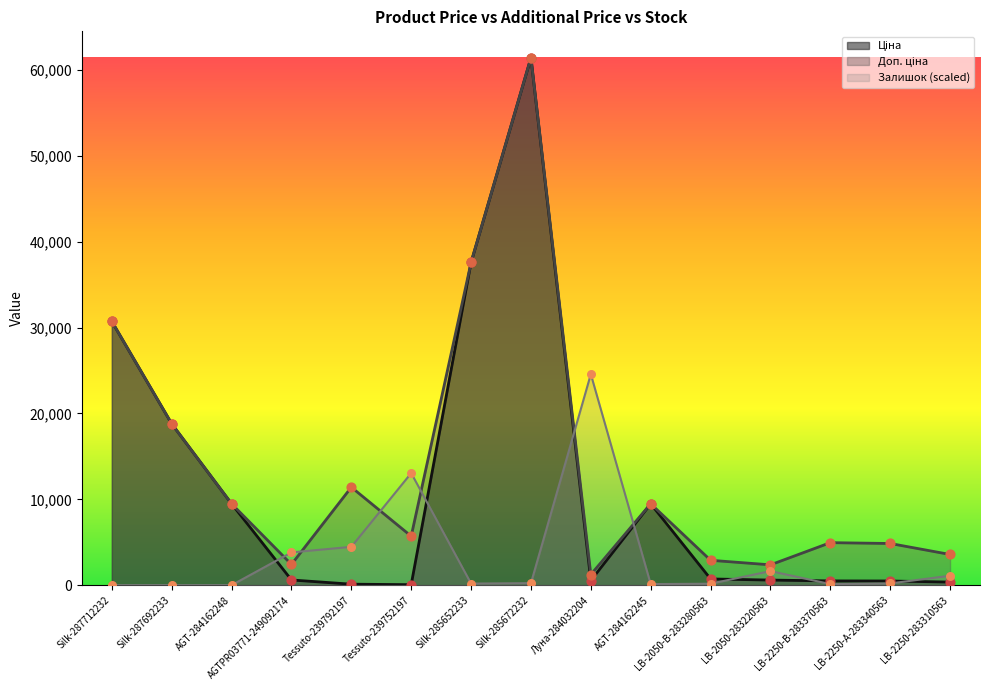

What is the total value across all series at AGT-284162245?

19083.7